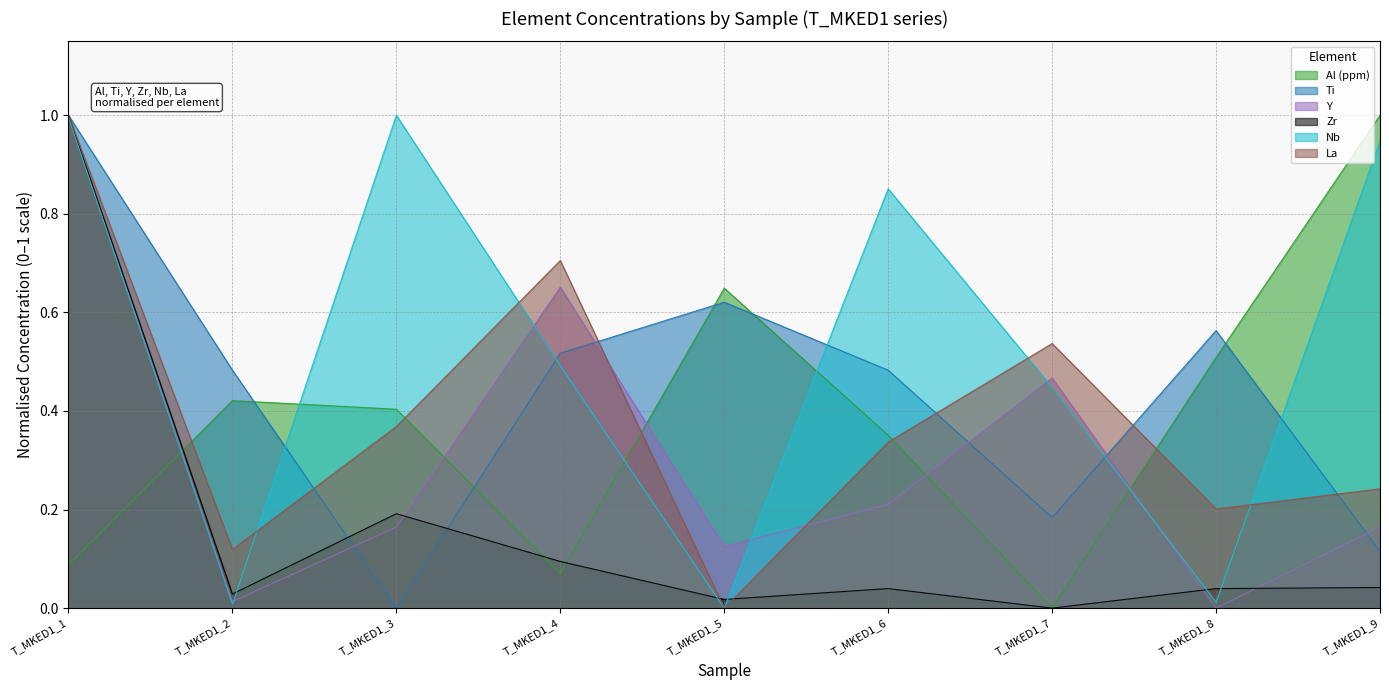

How many lines are shown in the chart?

6